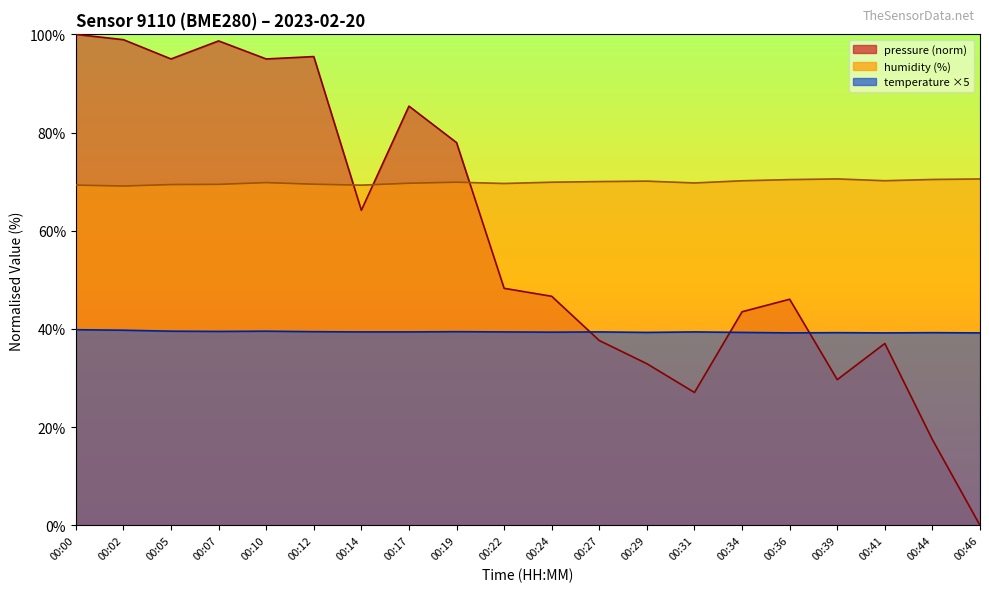

Rank the categories by pressure value from lowest to highest.

00:46, 00:44, 00:31, 00:39, 00:29, 00:41, 00:27, 00:34, 00:36, 00:24, 00:22, 00:14, 00:19, 00:17, 00:05, 00:10, 00:12, 00:07, 00:02, 00:00